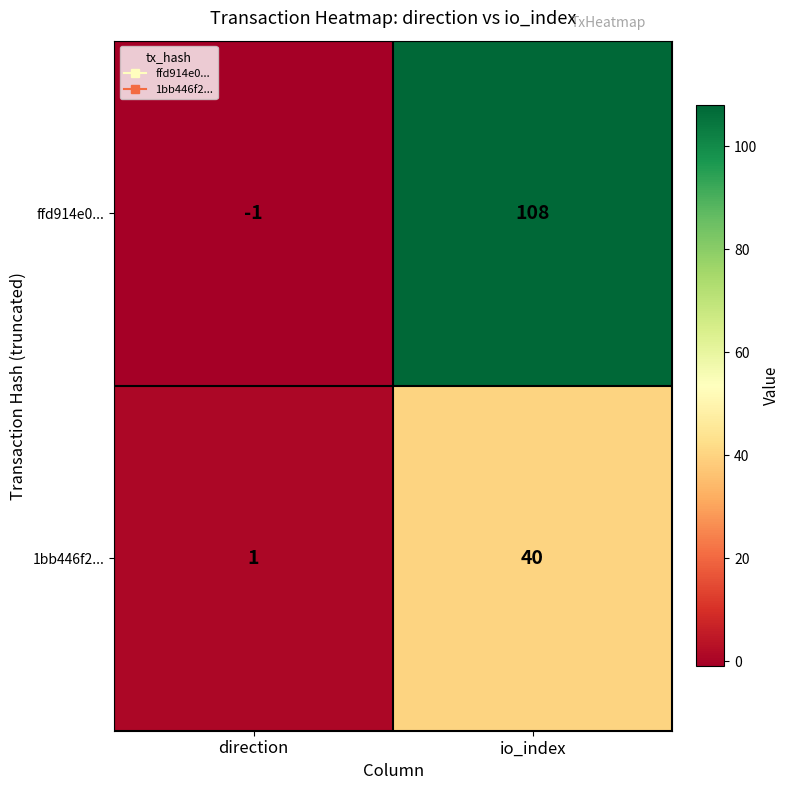

Reading left to right, extract all data points from this chart.

ffd914e0...: direction=-1	io_index=108
1bb446f2...: direction=1	io_index=40